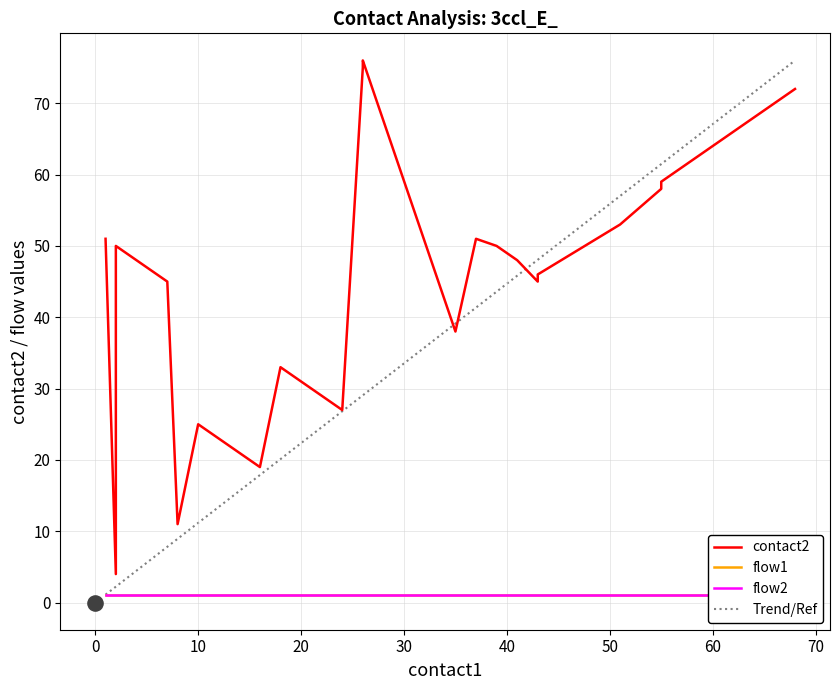

Which series has the widest spread of Y values?

contact2